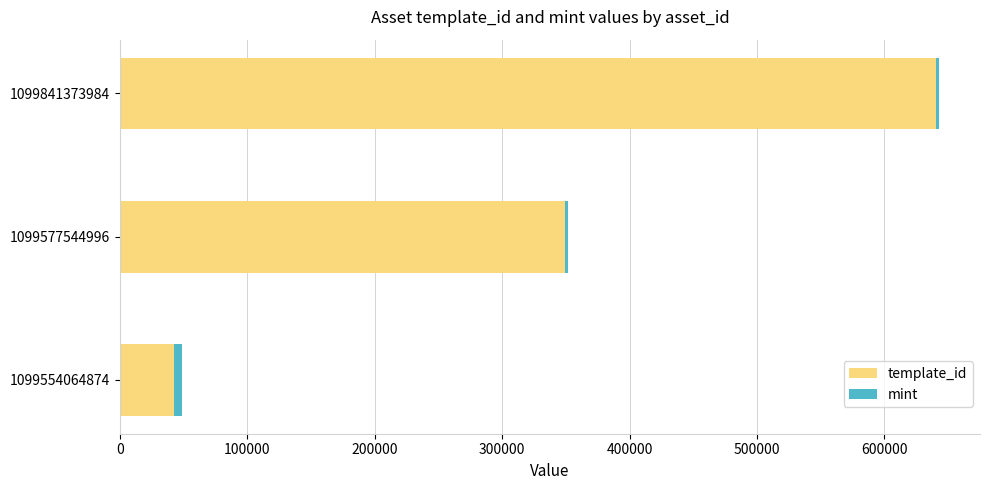

What is the sum of all template_id values?

1032368